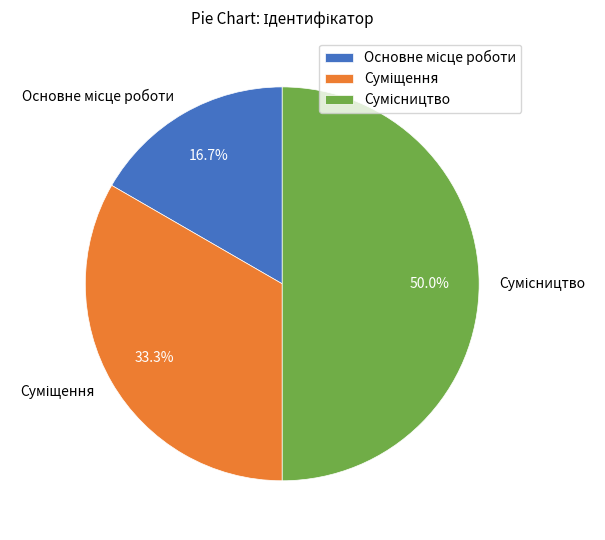

Count the number of slices in the pie.

3